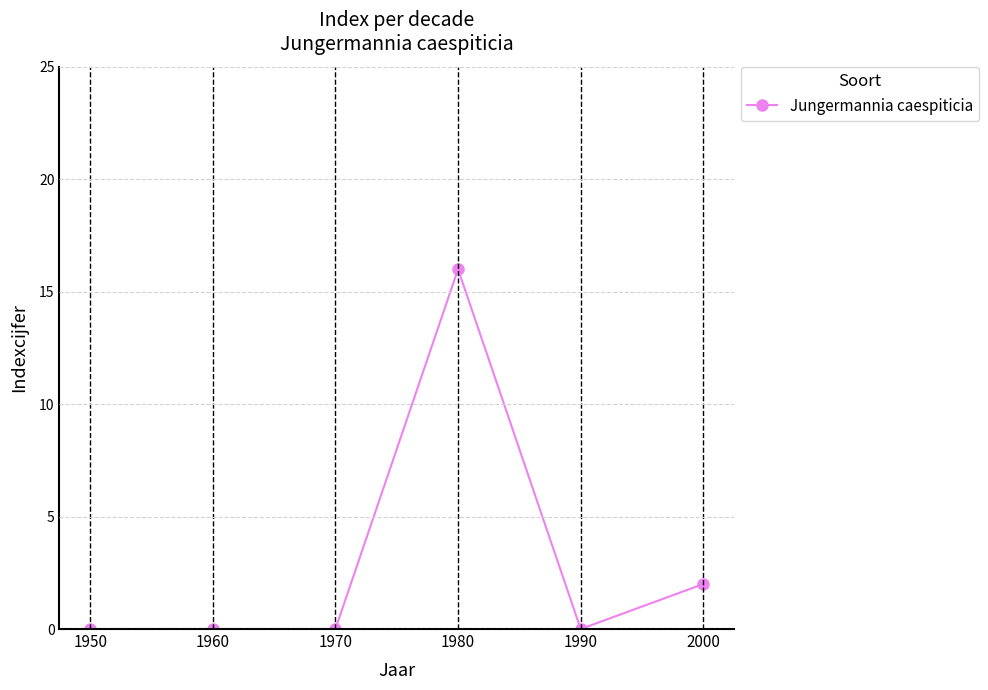

True or false: there are more than 0 points higher than both neighbors.

True